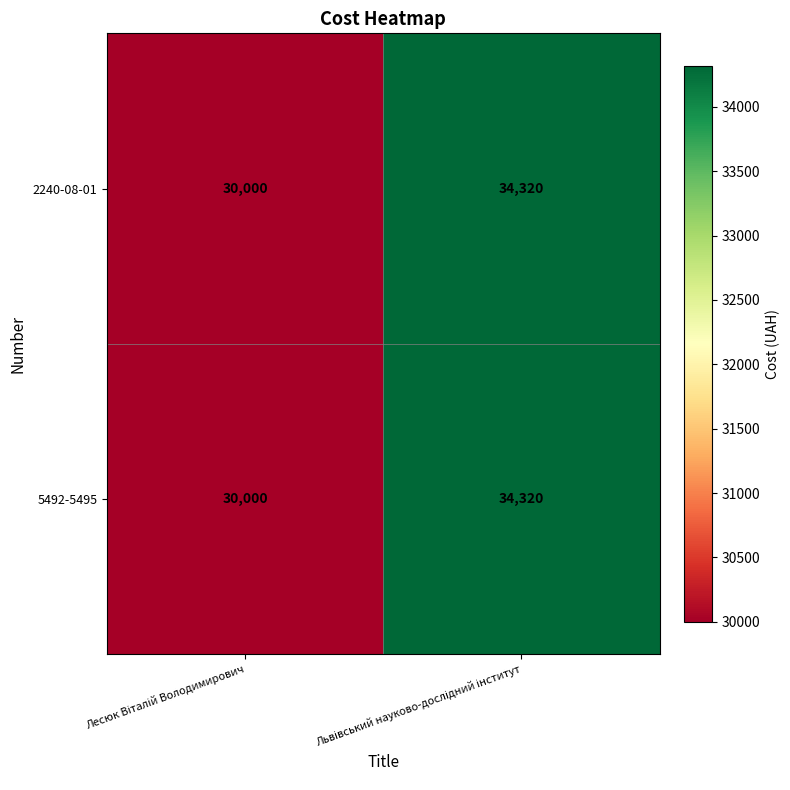

What is the difference between the maximum and minimum values in the 5492-5495 series?

4320